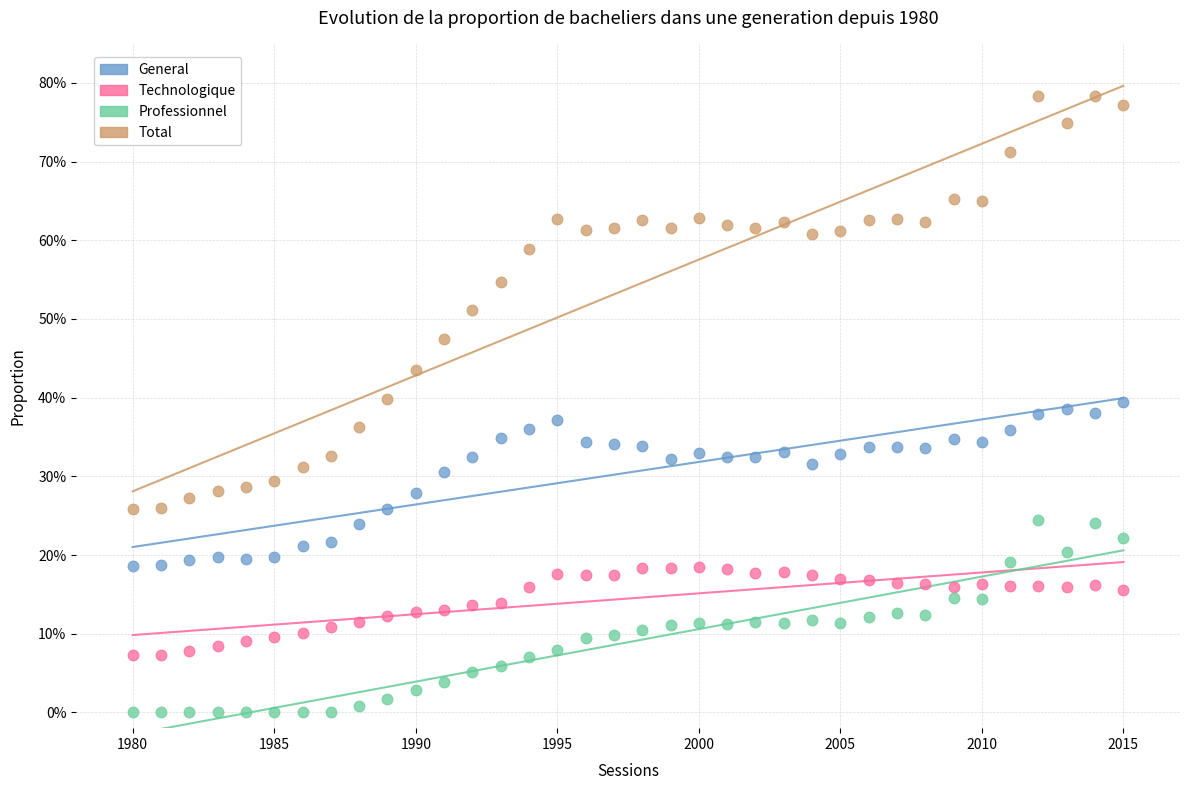

Which series contains the highest Y value?

Total